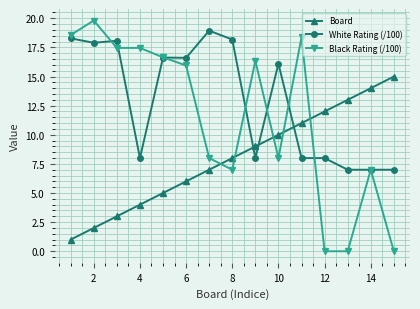

True or false: Board and Black Rating (/100) cross at least once.

True